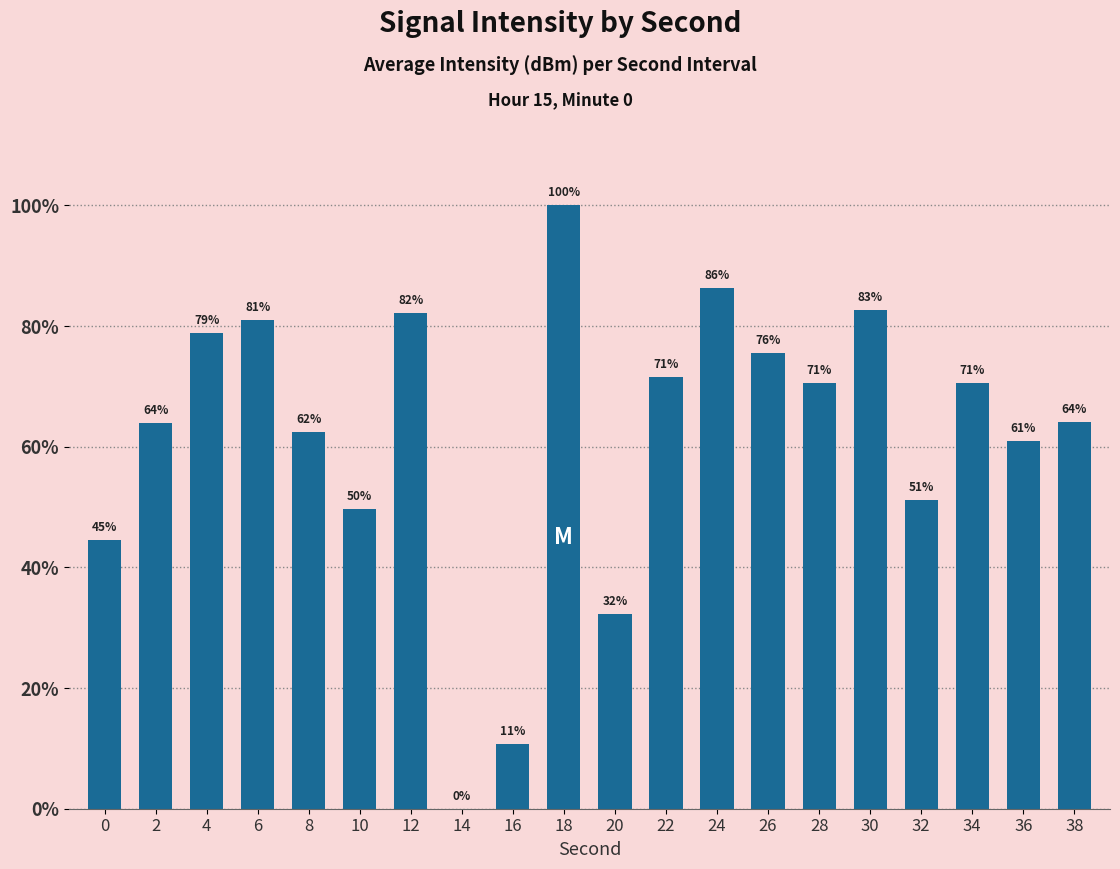

Are the bars horizontal?

No